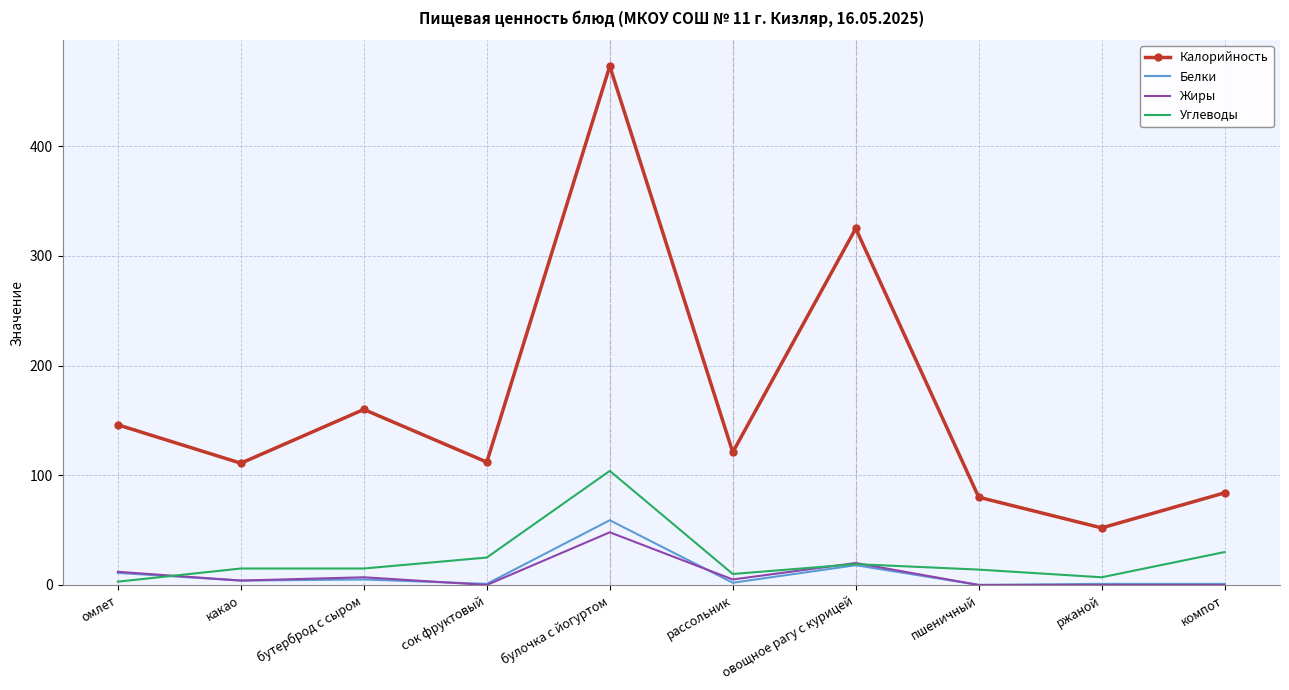

At which label is Калорийность closest to 262?

овощное рагу с курицей